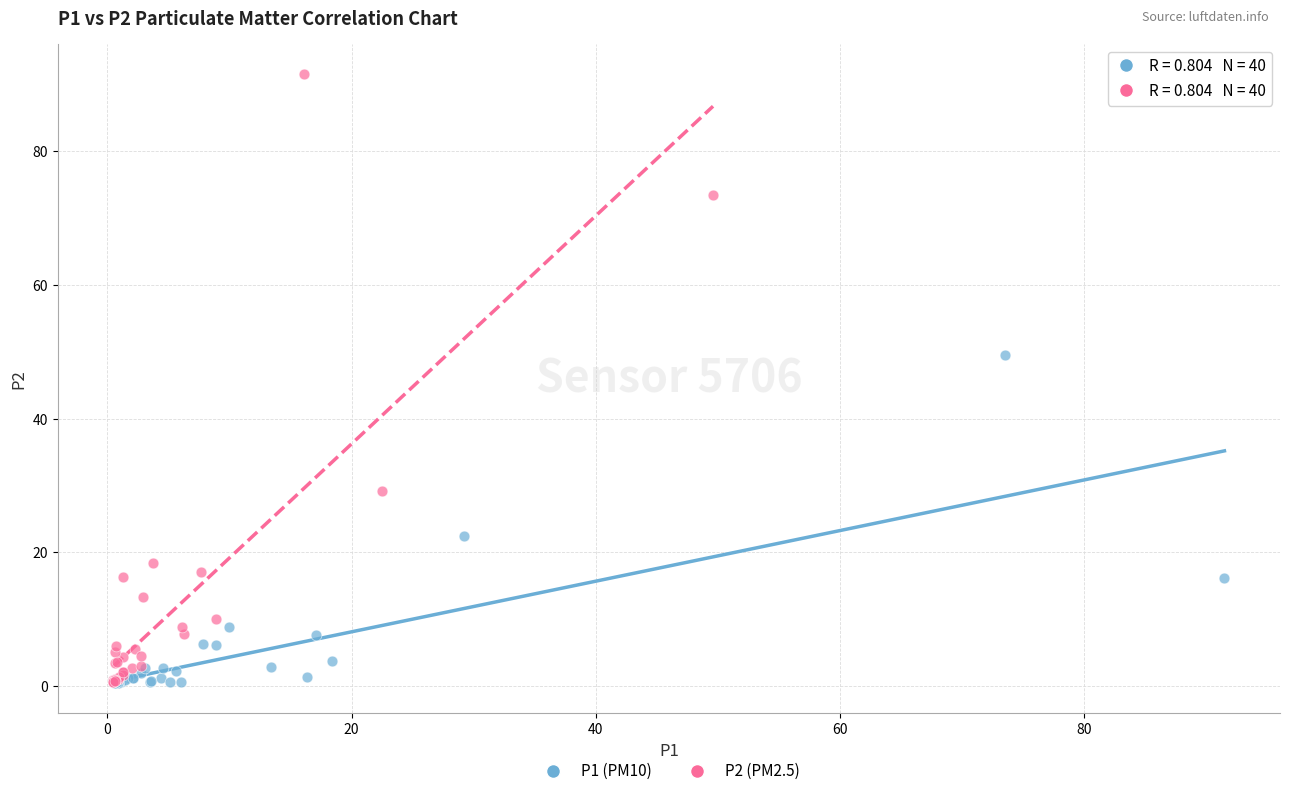

Which series has the widest spread of Y values?

P2 (PM2.5)